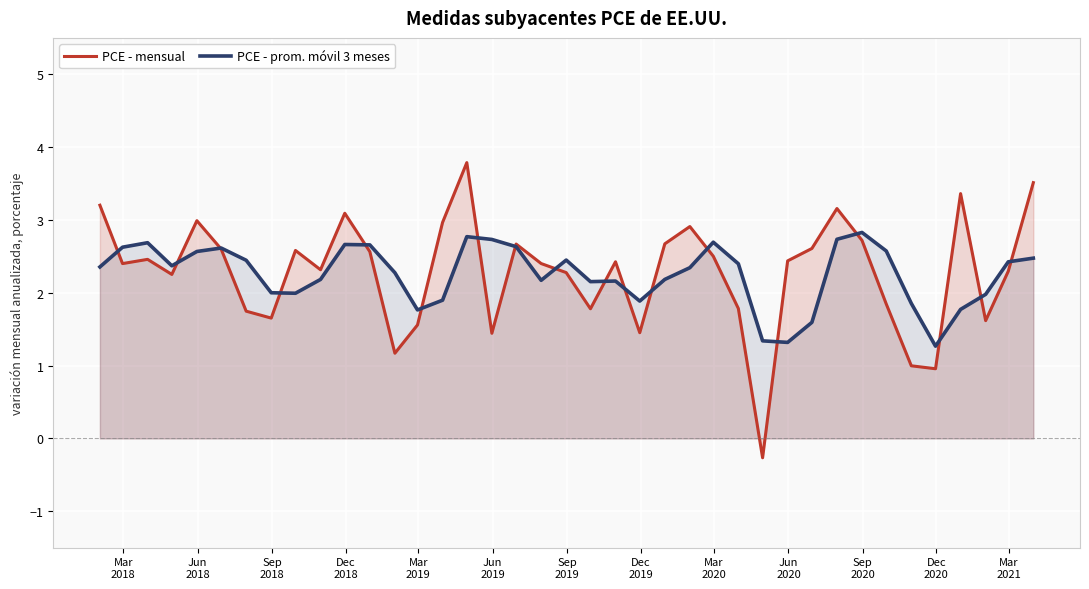

What is the minimum value shown in the chart?

-0.3